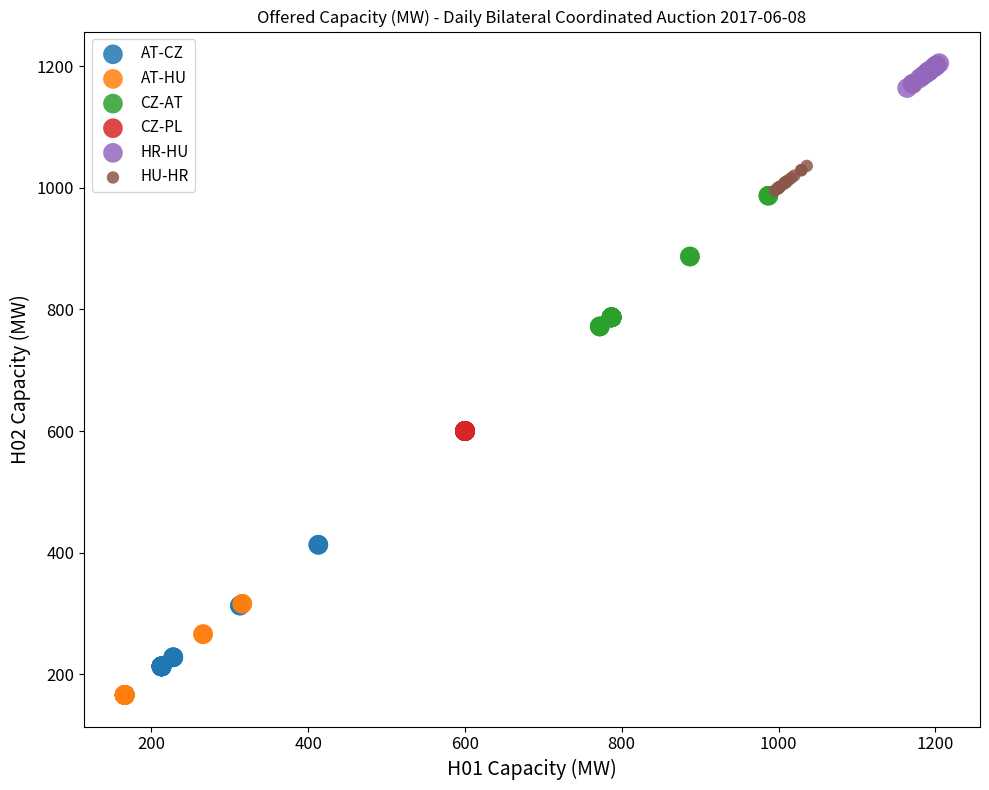

Which series contains the highest Y value?

HR-HU